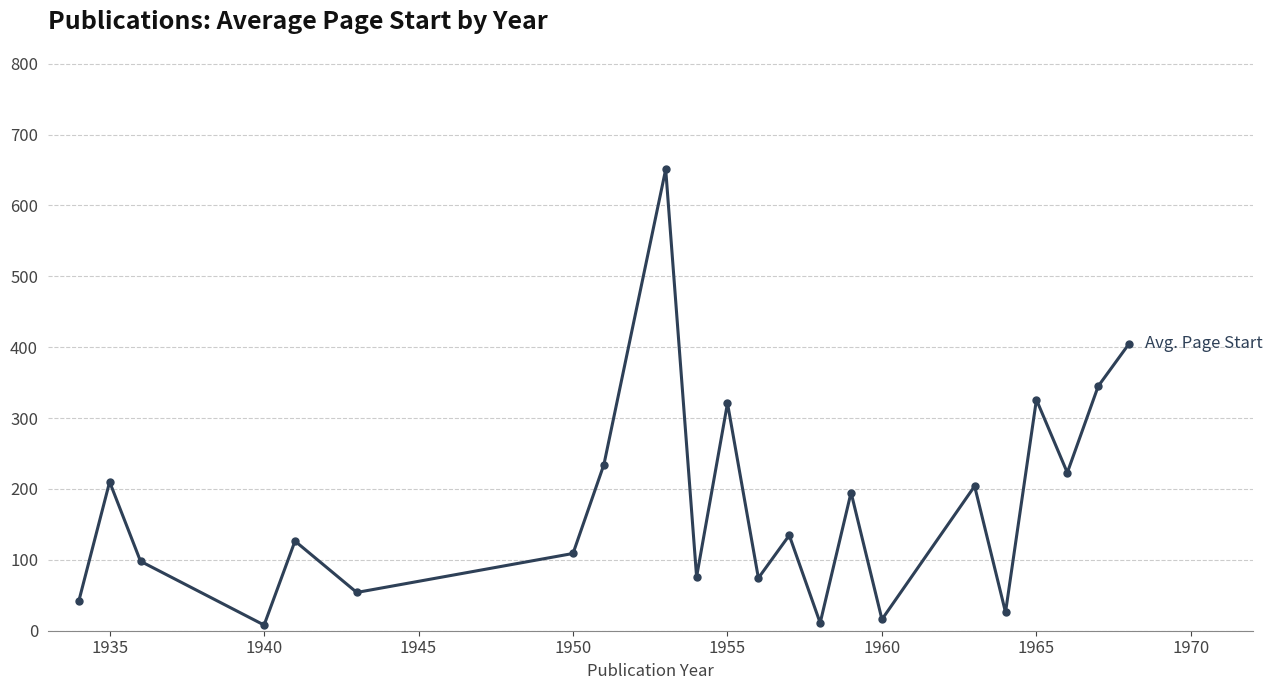

What is the value of the 5th point from the left?

126.5